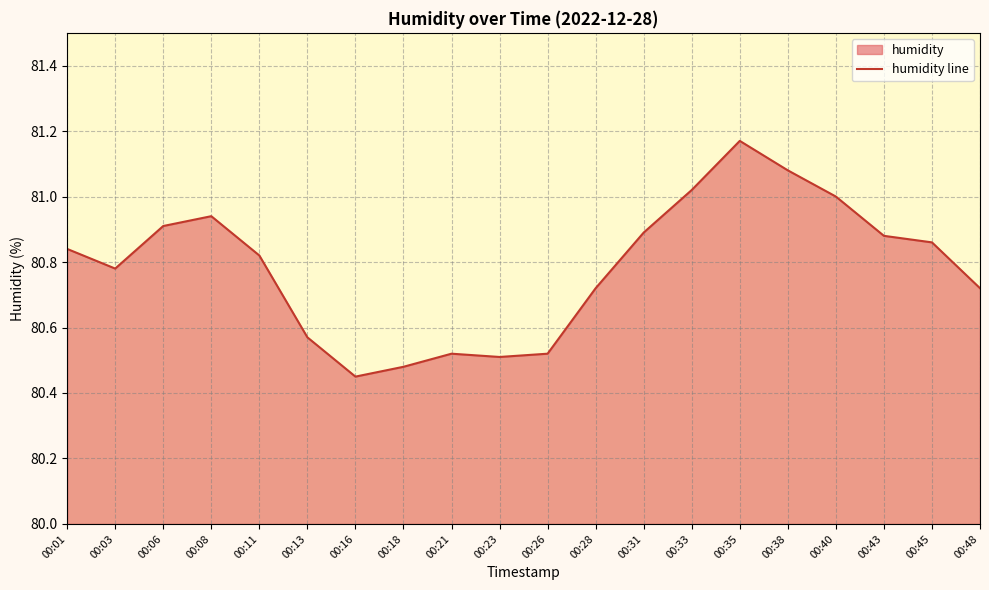

Approximately how many times larger is the value at 00:40 compared to 00:01?

1.0